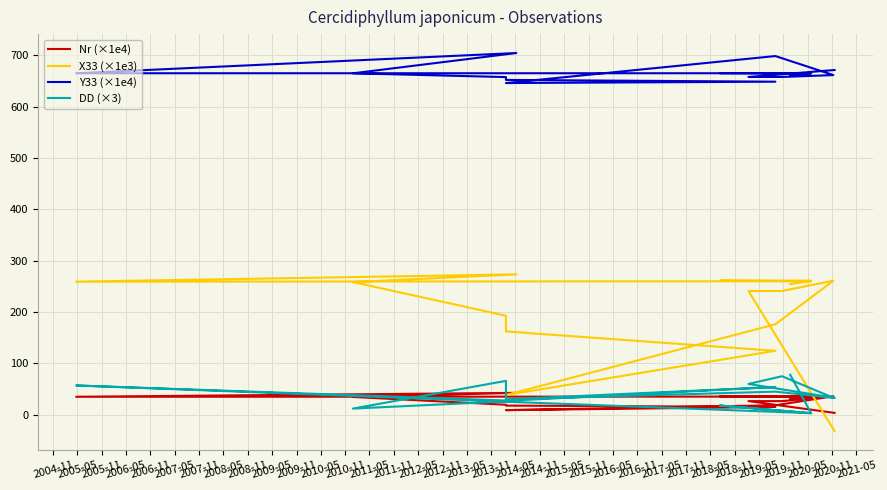

How many lines are shown in the chart?

4